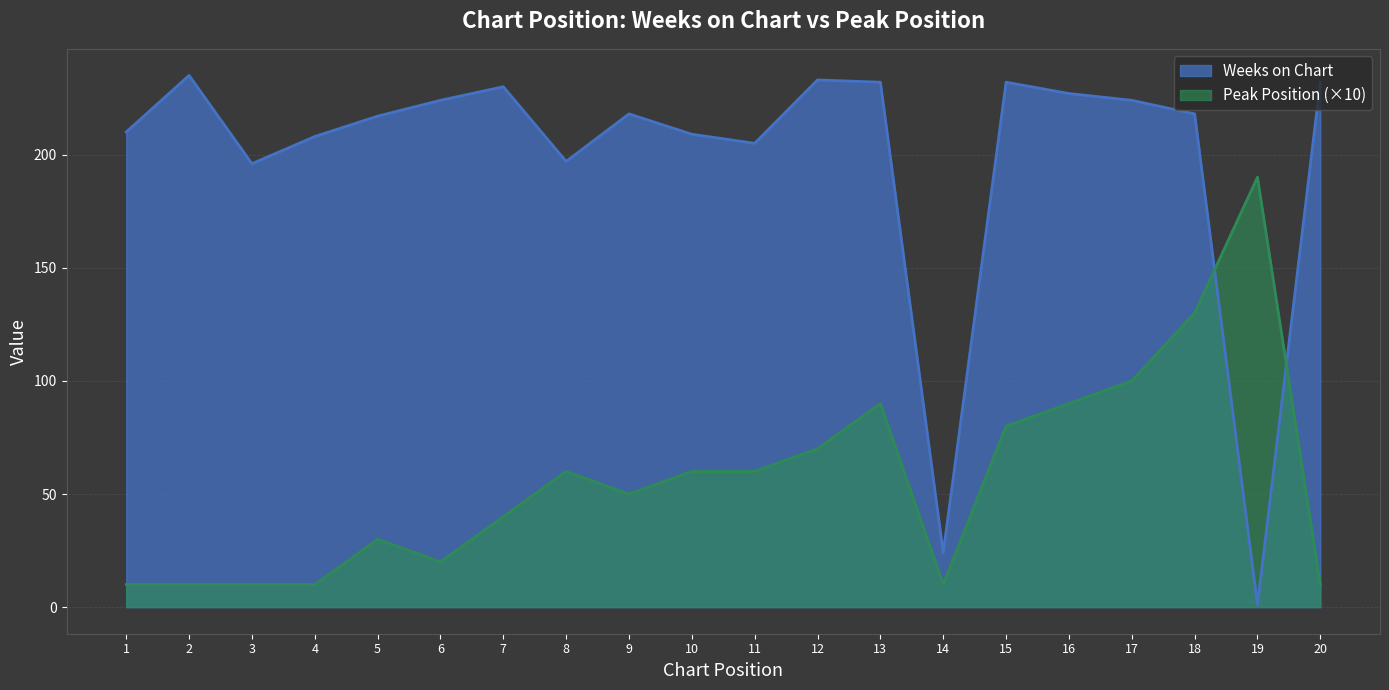

At 12, list the series in order from smallest to largest.

Peak Position (×10), Weeks on Chart